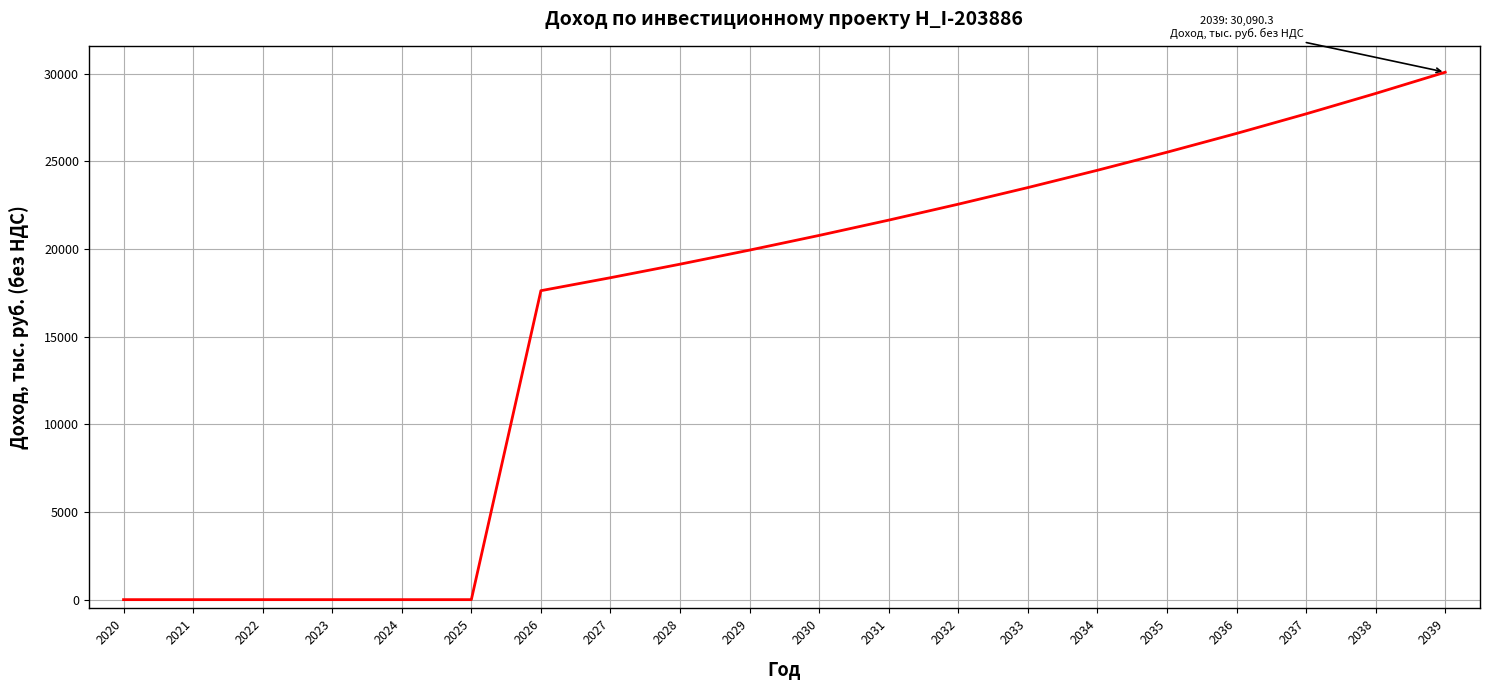

Reading left to right, transcribe all the data shown in this chart.

2020=0.0	2021=0.0	2022=0.0	2023=0.0	2024=0.0	2025=0.0	2026=17625.7	2027=18366.0	2028=19137.3	2029=19941.1	2030=20778.6	2031=21651.3	2032=22560.7	2033=23508.2	2034=24495.6	2035=25524.4	2036=26596.4	2037=27713.5	2038=28877.4	2039=30090.3